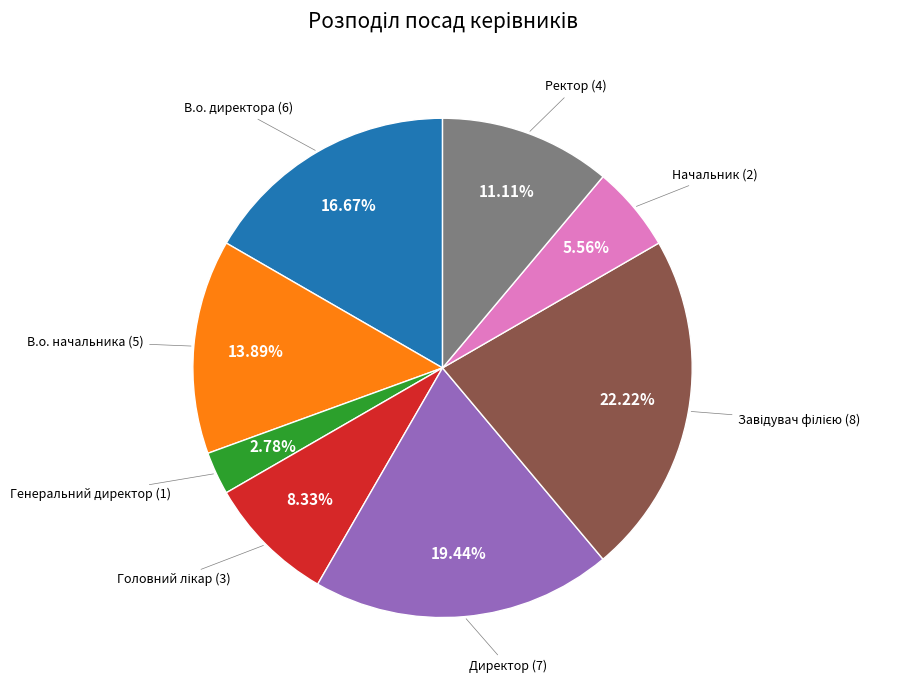

Does any single category account for the majority?

No